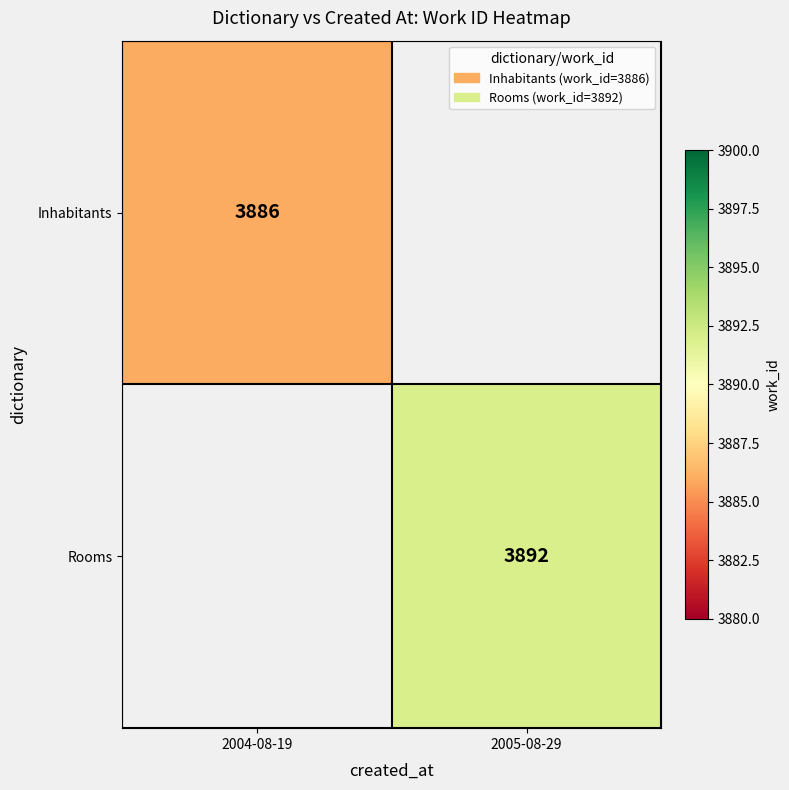

Is it true that Inhabitants equals 3886 at 2004-08-19?

True